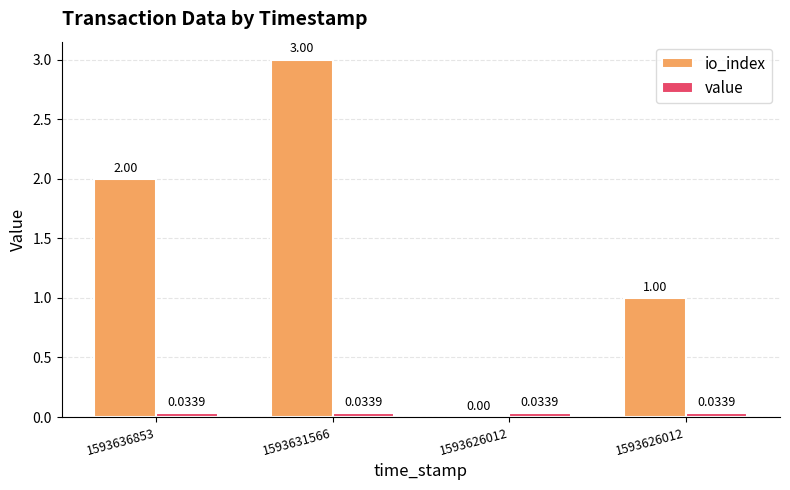

Reading left to right, list all the values displayed in this chart.

io_index: 1593636853=2.0	1593631566=3.0	1593626012=0.0	1593626012=1.0
value: 1593636853=0.0	1593631566=0.0	1593626012=0.0	1593626012=0.0